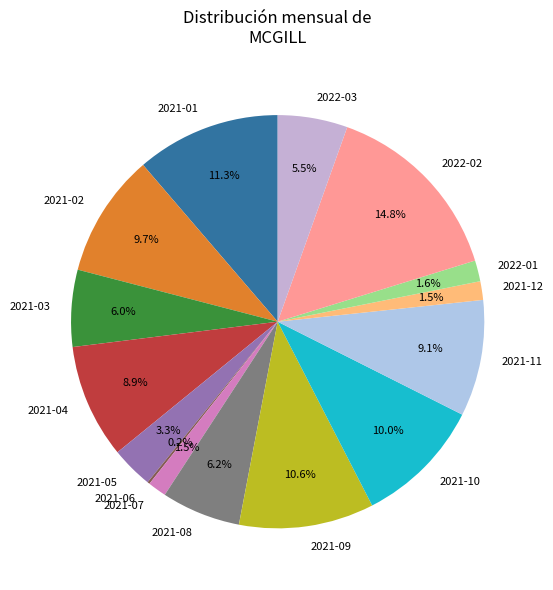

Which category has the biggest portion of the pie?

2022-02